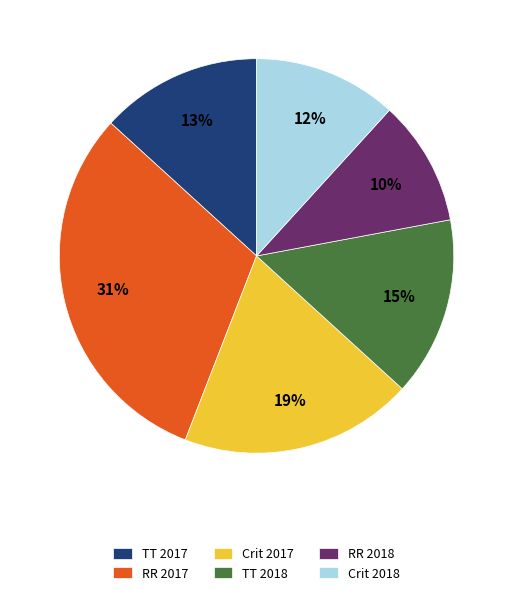

Count the number of slices in the pie.

6